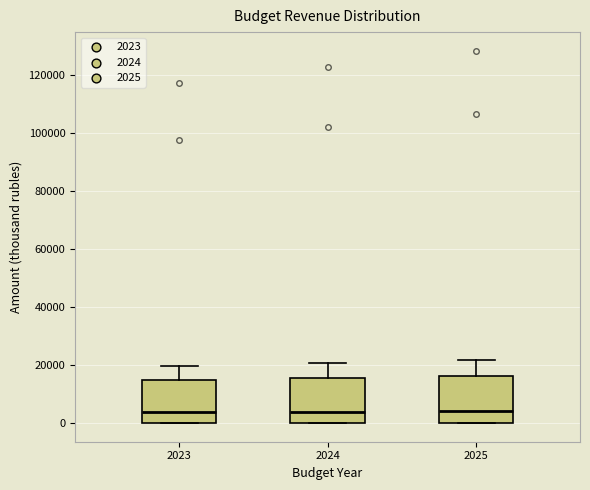

Reading left to right, transcribe this box plot: for each box, give where its median line is, the range the box spans, and where its two whiskers end, as read against the y-axis. The values are not printed on the chart, so give them approximately, as read against the axis.

2023: median 4000, box 0 to 14000, whiskers 0 to 20000
2024: median 4000, box 0 to 16000, whiskers 0 to 20000
2025: median 4000, box 0 to 16000, whiskers 0 to 22000